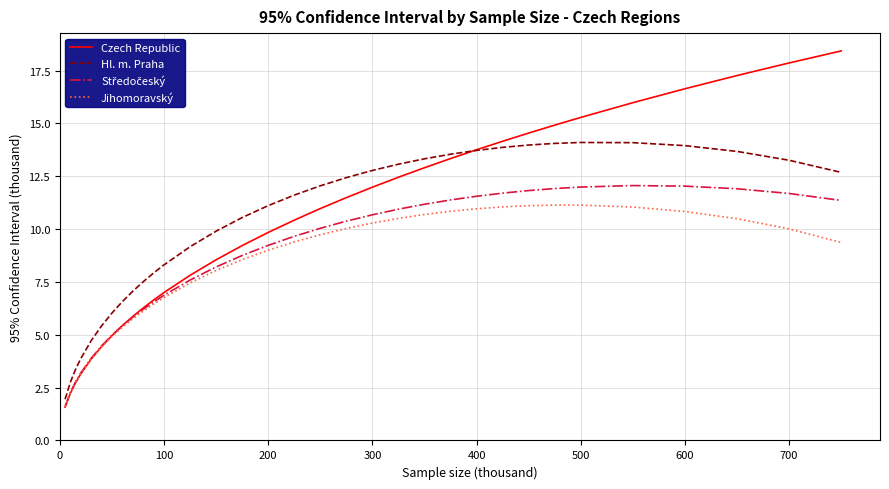

What is the maximum value for Jihomoravský?

11.1